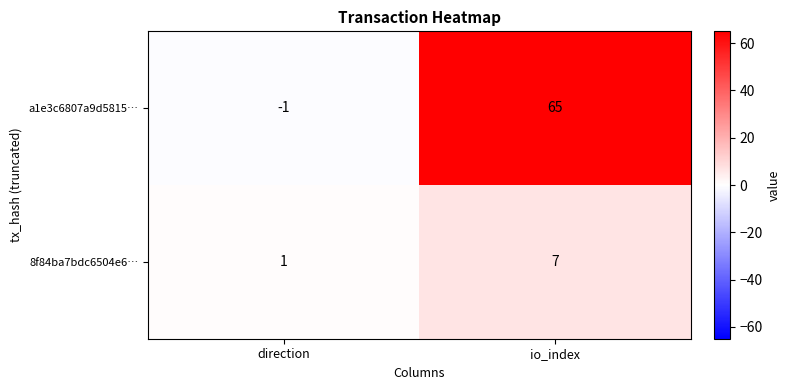

Rank the series by their maximum value, from highest to lowest.

a1e3c6807a9d5815…, 8f84ba7bdc6504e6…